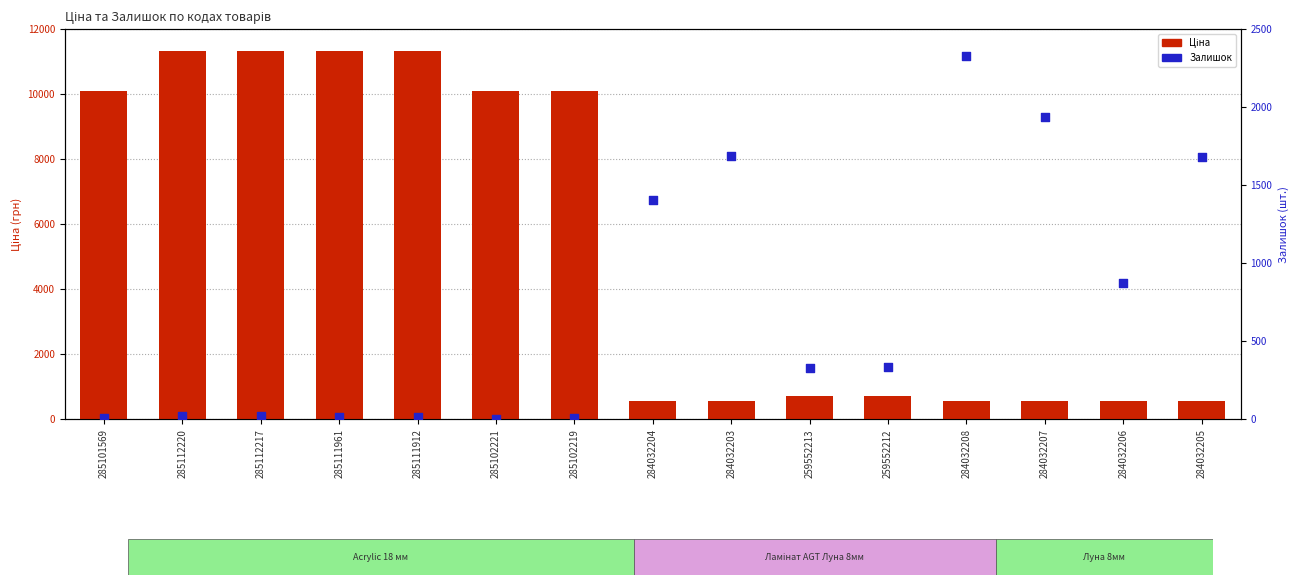

Is the value of Залишок at 285102221 greater than the value of Ціна at 285101569?

No